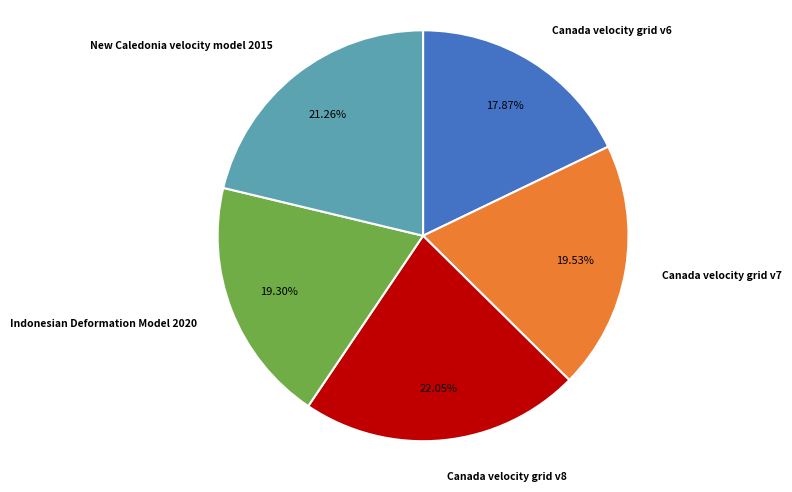

Is there any slice that represents more than half of the pie?

No